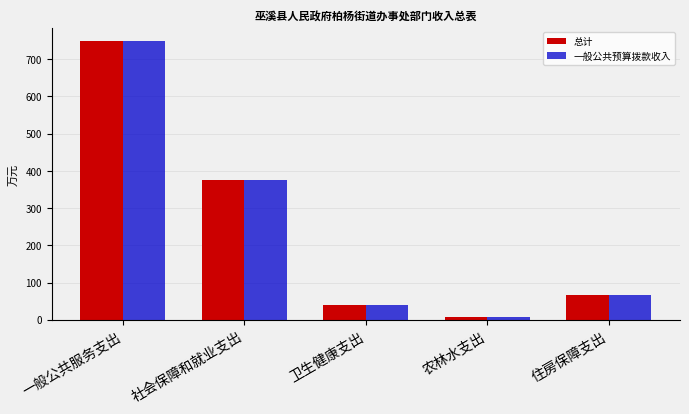

Where is 总计 nearest to the value 377?

社会保障和就业支出